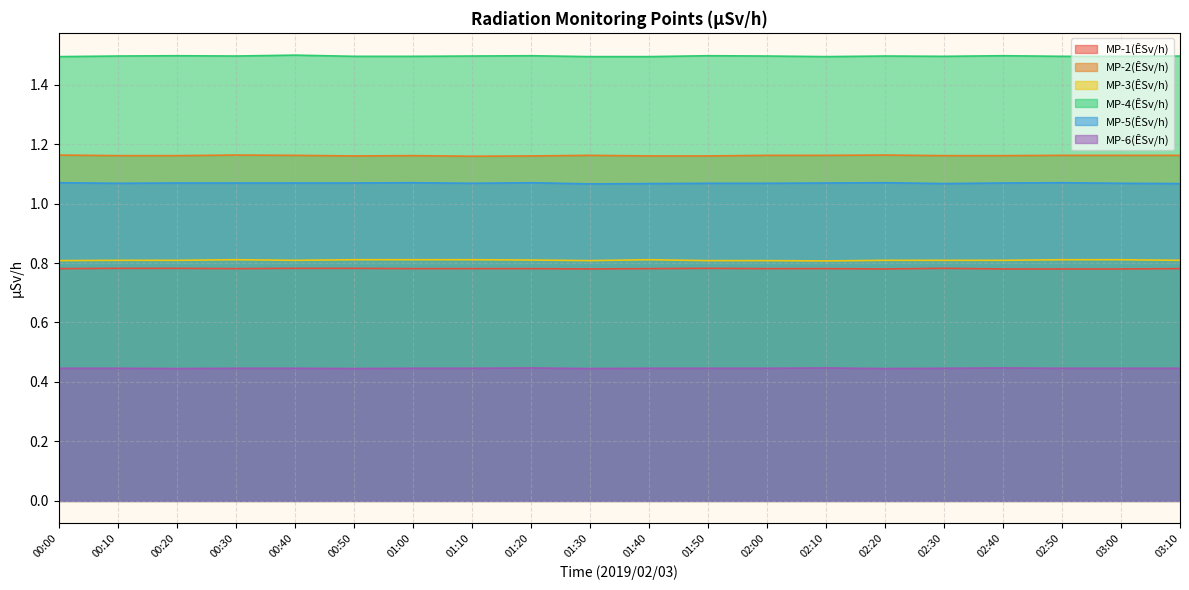

Reading right to left, list all the values displayed in this chart.

MP-1(ÊSv/h): 0.8	0.8	0.8	0.8	0.8	0.8	0.8	0.8	0.8	0.8	0.8	0.8	0.8	0.8	0.8	0.8	0.8	0.8	0.8	0.8
MP-2(ÊSv/h): 1.2	1.2	1.2	1.2	1.2	1.2	1.2	1.2	1.2	1.2	1.2	1.2	1.2	1.2	1.2	1.2	1.2	1.2	1.2	1.2
MP-3(ÊSv/h): 0.8	0.8	0.8	0.8	0.8	0.8	0.8	0.8	0.8	0.8	0.8	0.8	0.8	0.8	0.8	0.8	0.8	0.8	0.8	0.8
MP-4(ÊSv/h): 1.5	1.5	1.5	1.5	1.5	1.5	1.5	1.5	1.5	1.5	1.5	1.5	1.5	1.5	1.5	1.5	1.5	1.5	1.5	1.5
MP-5(ÊSv/h): 1.1	1.1	1.1	1.1	1.1	1.1	1.1	1.1	1.1	1.1	1.1	1.1	1.1	1.1	1.1	1.1	1.1	1.1	1.1	1.1
MP-6(ÊSv/h): 0.4	0.4	0.4	0.4	0.4	0.4	0.4	0.4	0.4	0.4	0.4	0.4	0.4	0.4	0.4	0.4	0.4	0.4	0.4	0.4